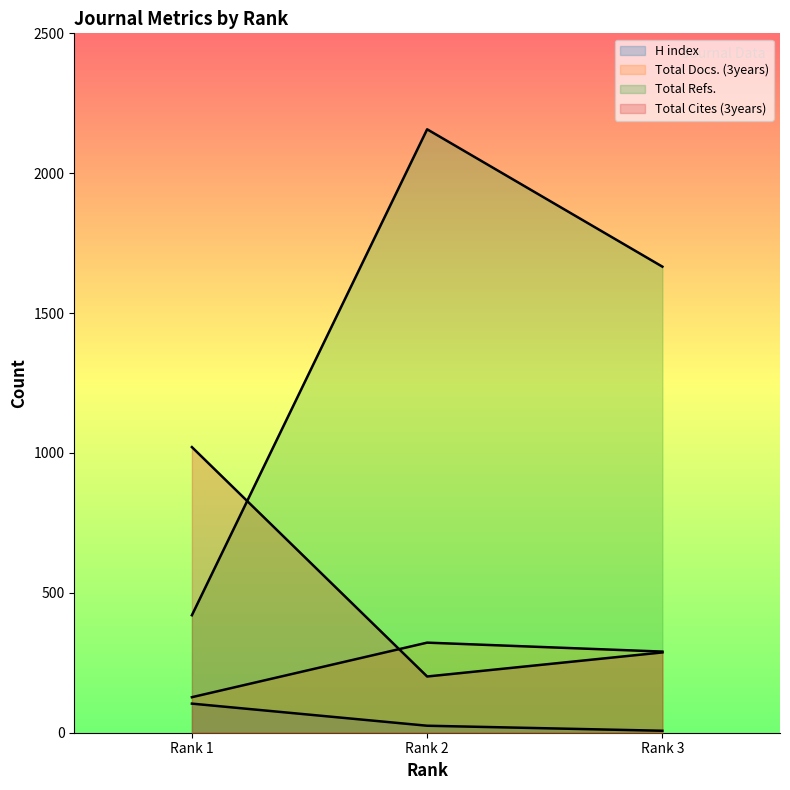

At how many categories does at least one series exceed 88?

3